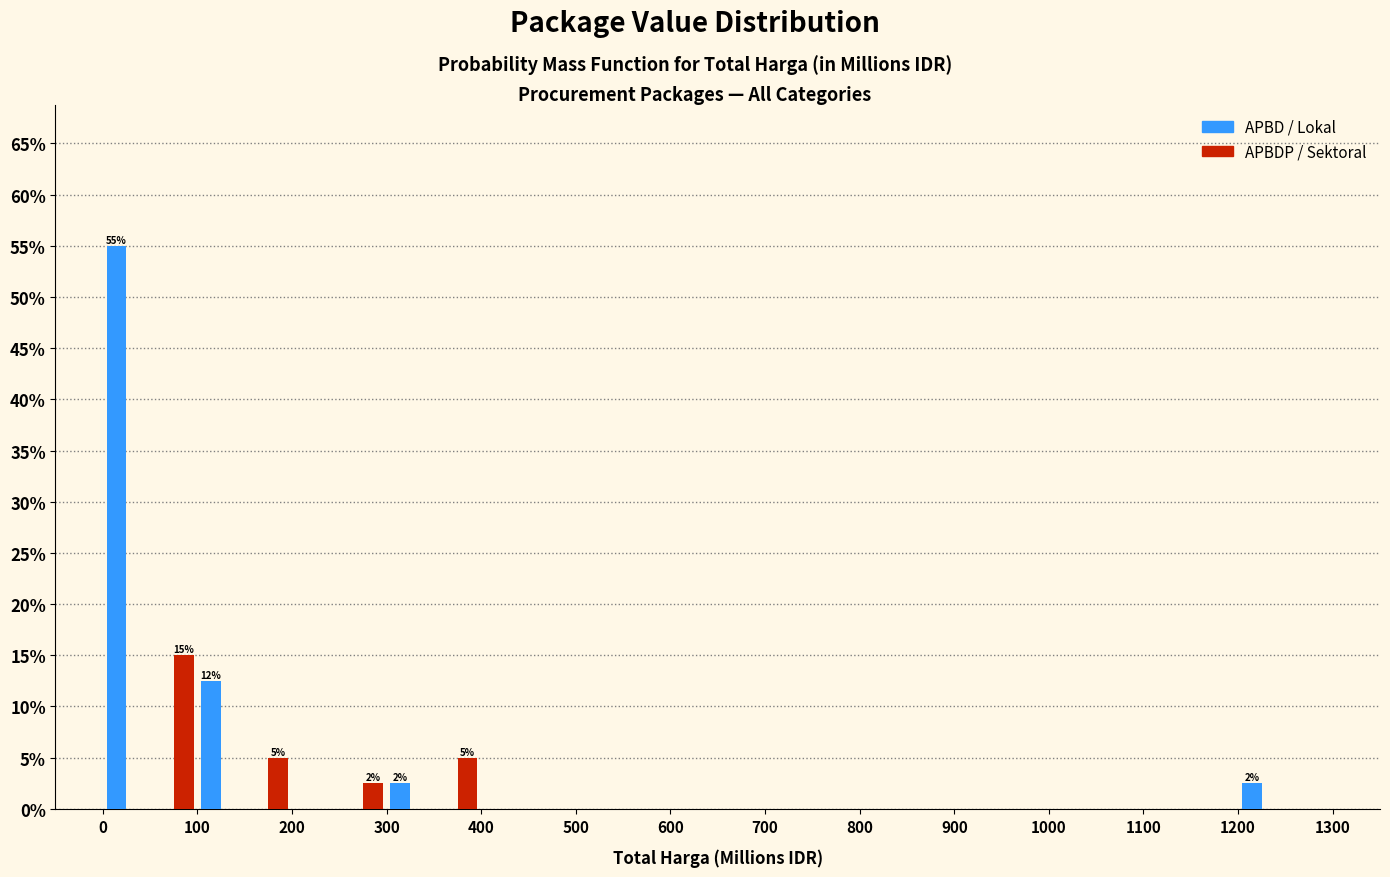

In the APBD / Lokal series, which range on the x-axis has the tallest bar?

0 to 50